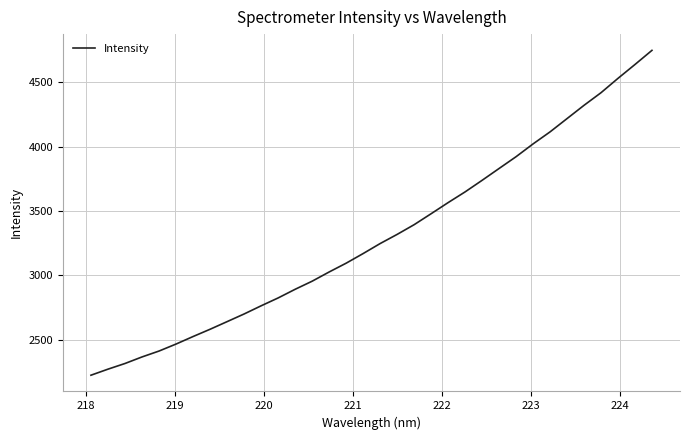

What is the greatest value displayed?

4747.0